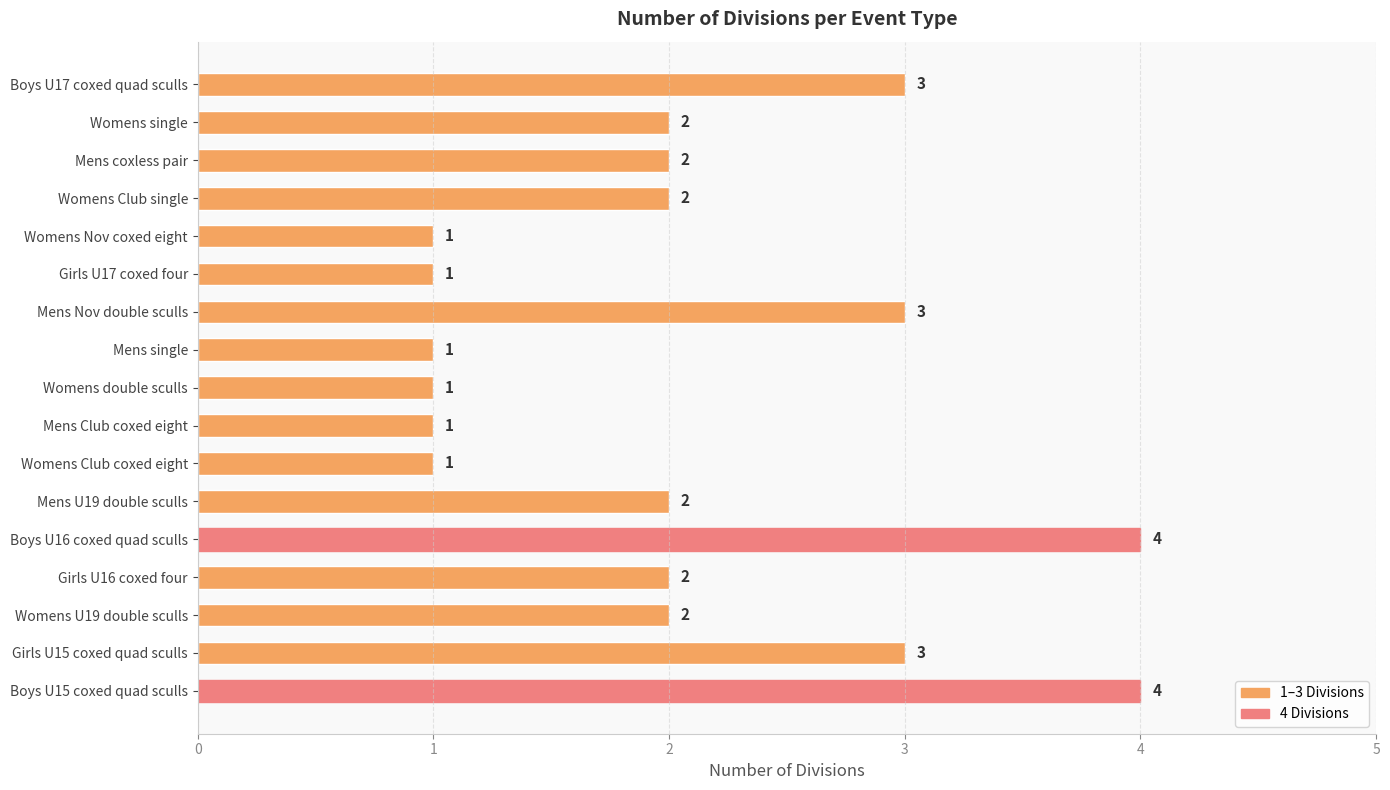

Are the bars grouped side by side (vs. stacked)?

No